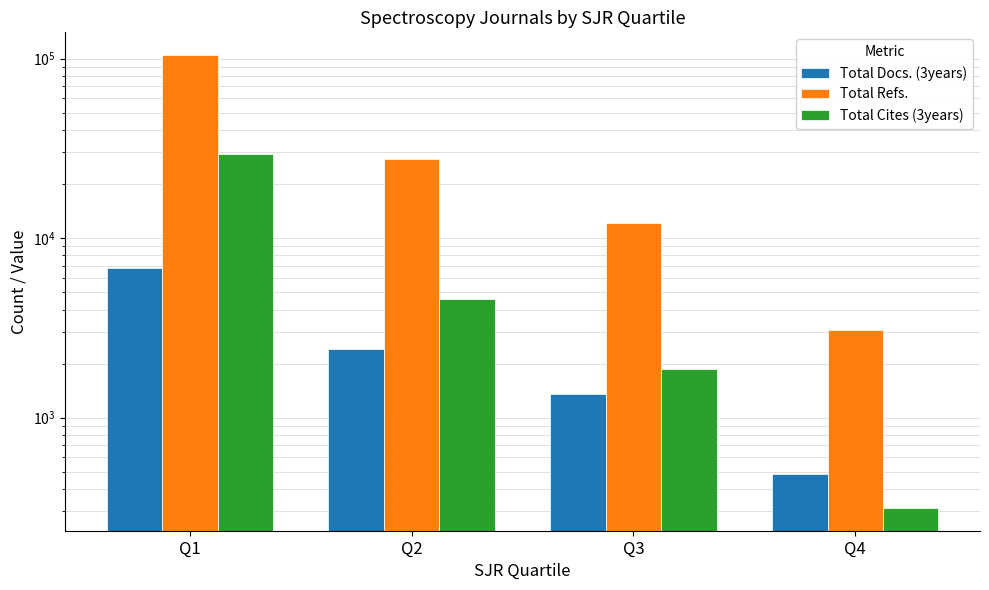

At which label does Total Refs. reach its peak?

Q1